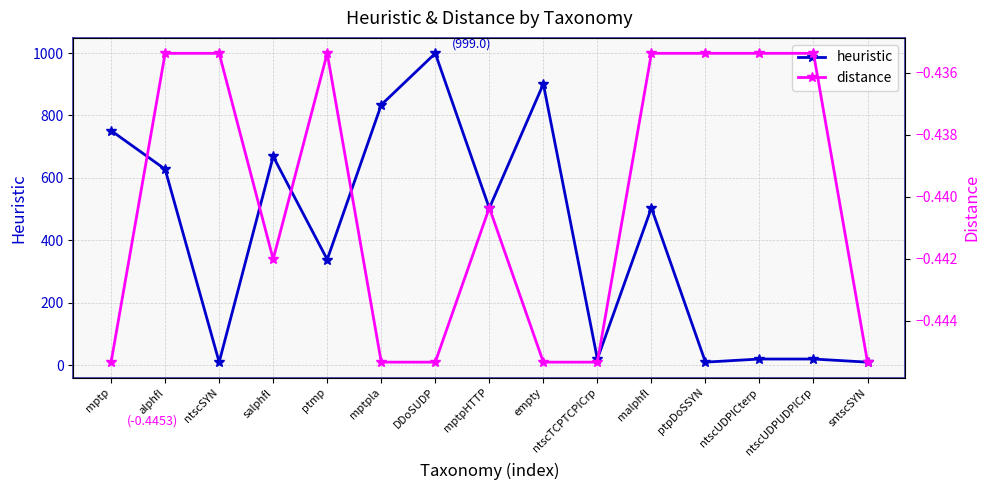

What is the total value across all series at empty?

900.6